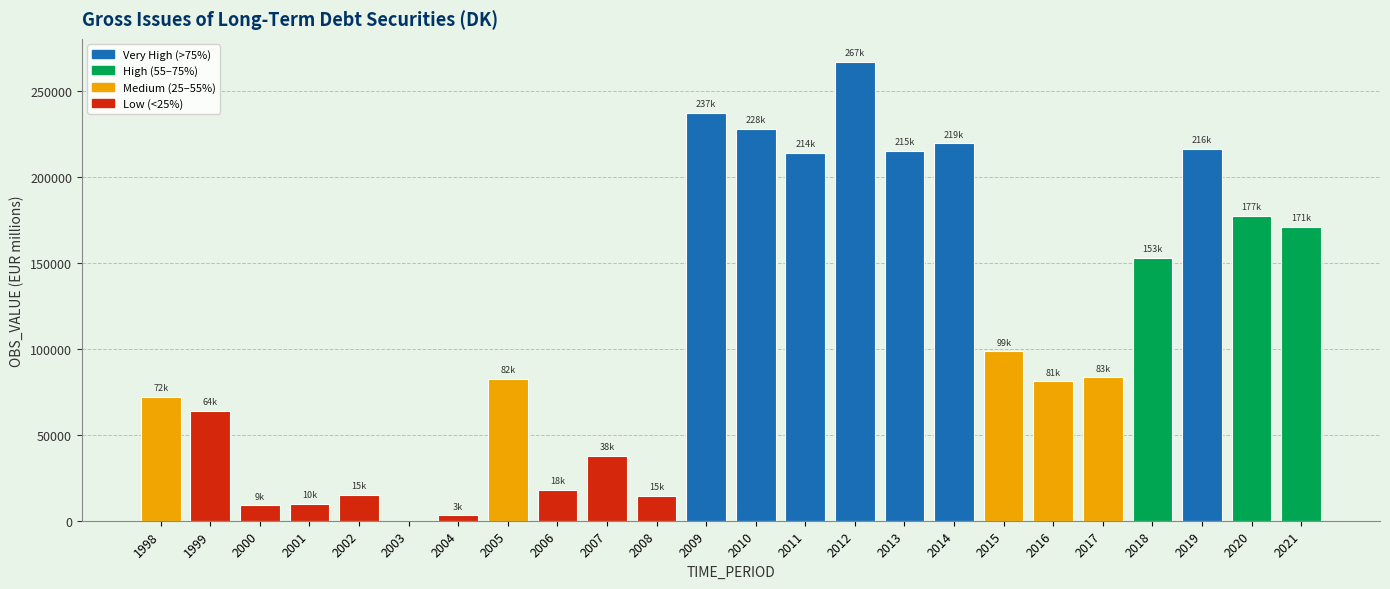

What is the difference between the values at 2016 and 2013?

134020.0